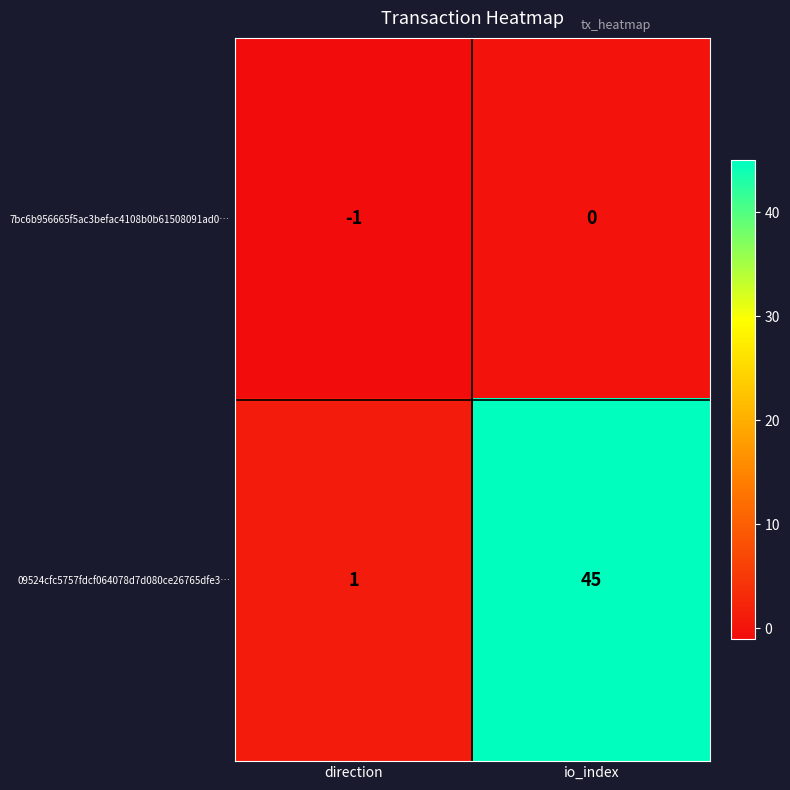

True or false: 09524cfc5757fdcf064078d7d080ce26765dfe3… has a value of 23 at io_index.

False